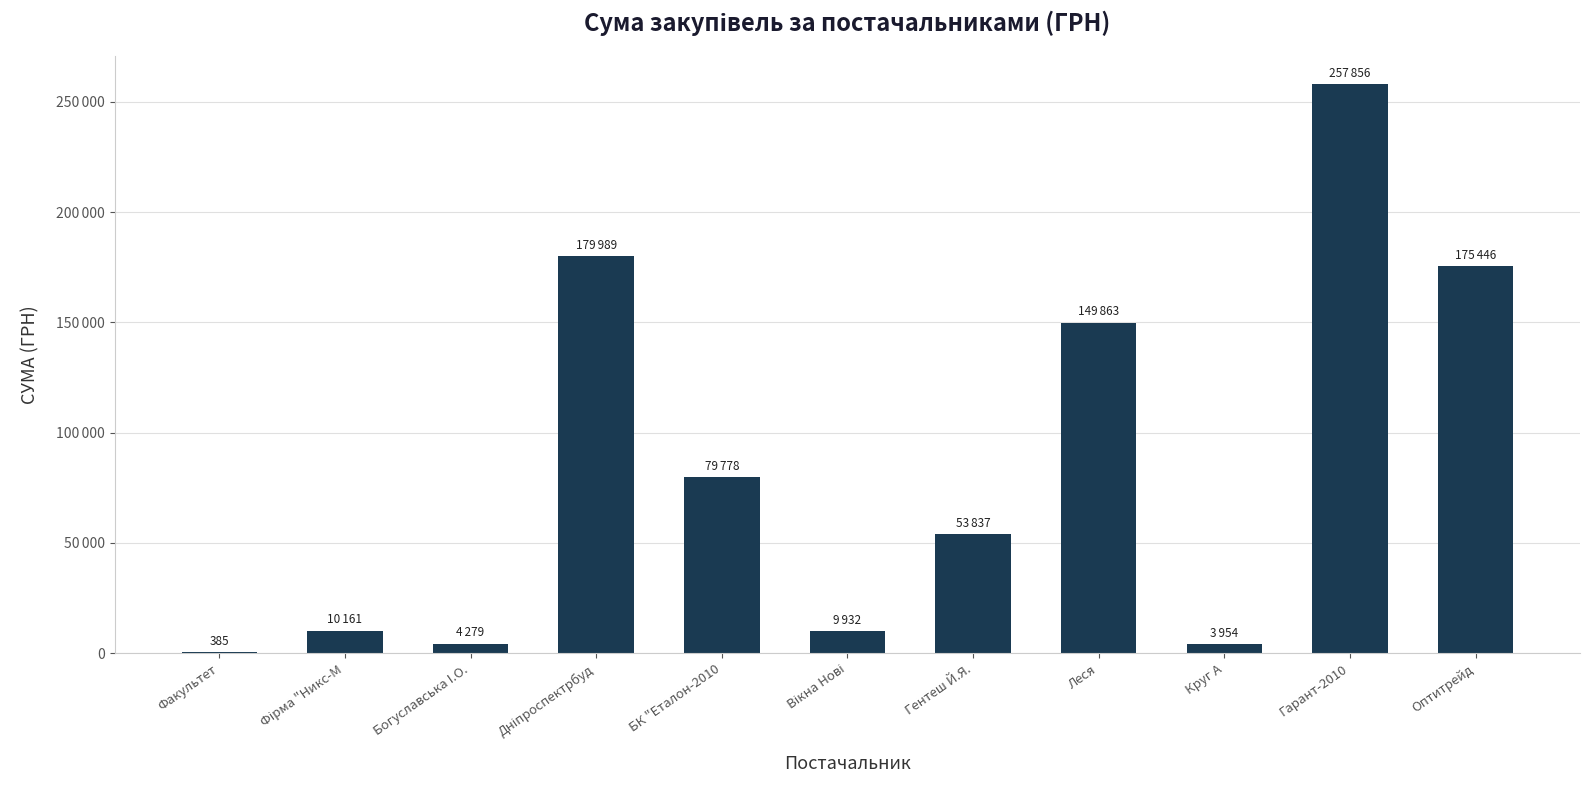

What is the label of the 6th bar from the left?

Вікна Нові